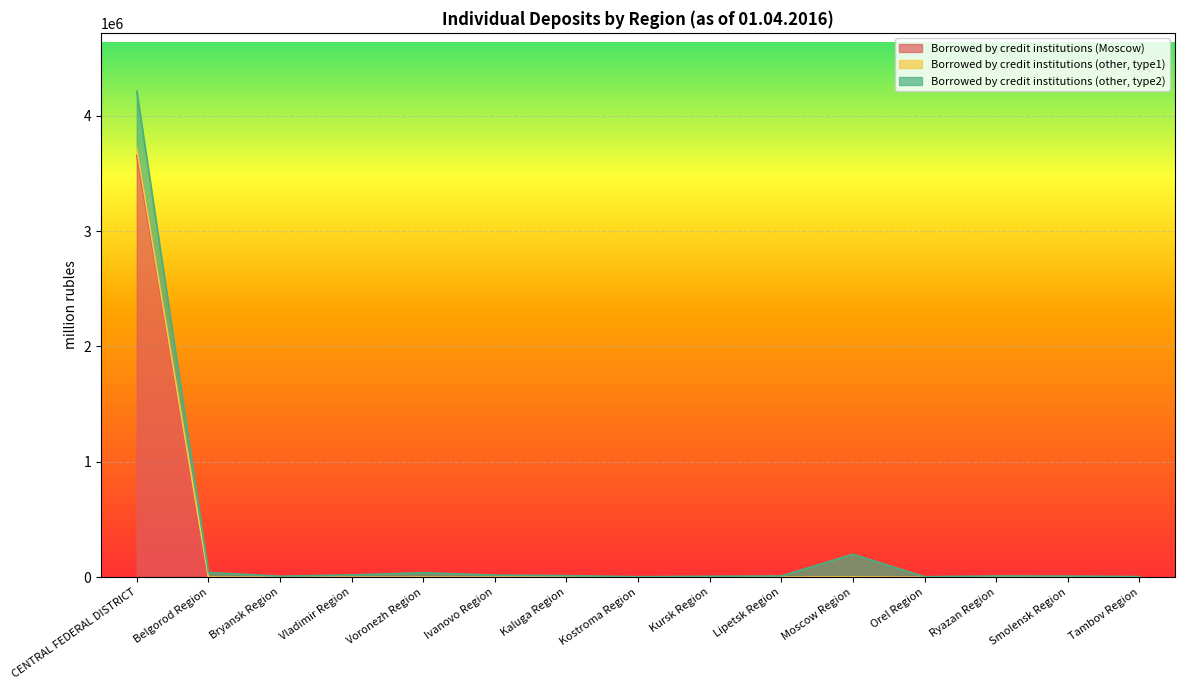

The Borrowed by credit institutions (Moscow) series shows 462 at Belgorod Region. True or false?

False